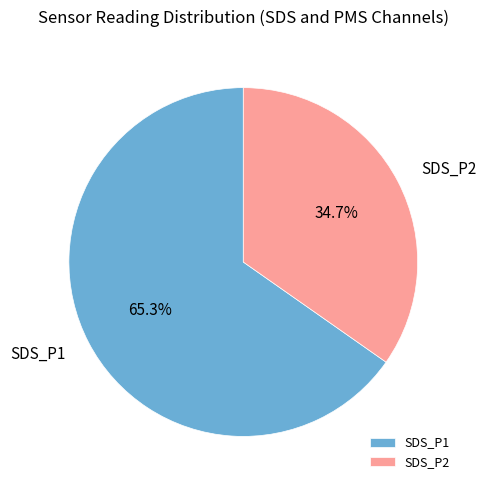

What portion of the pie excludes SDS_P1?

34.7%